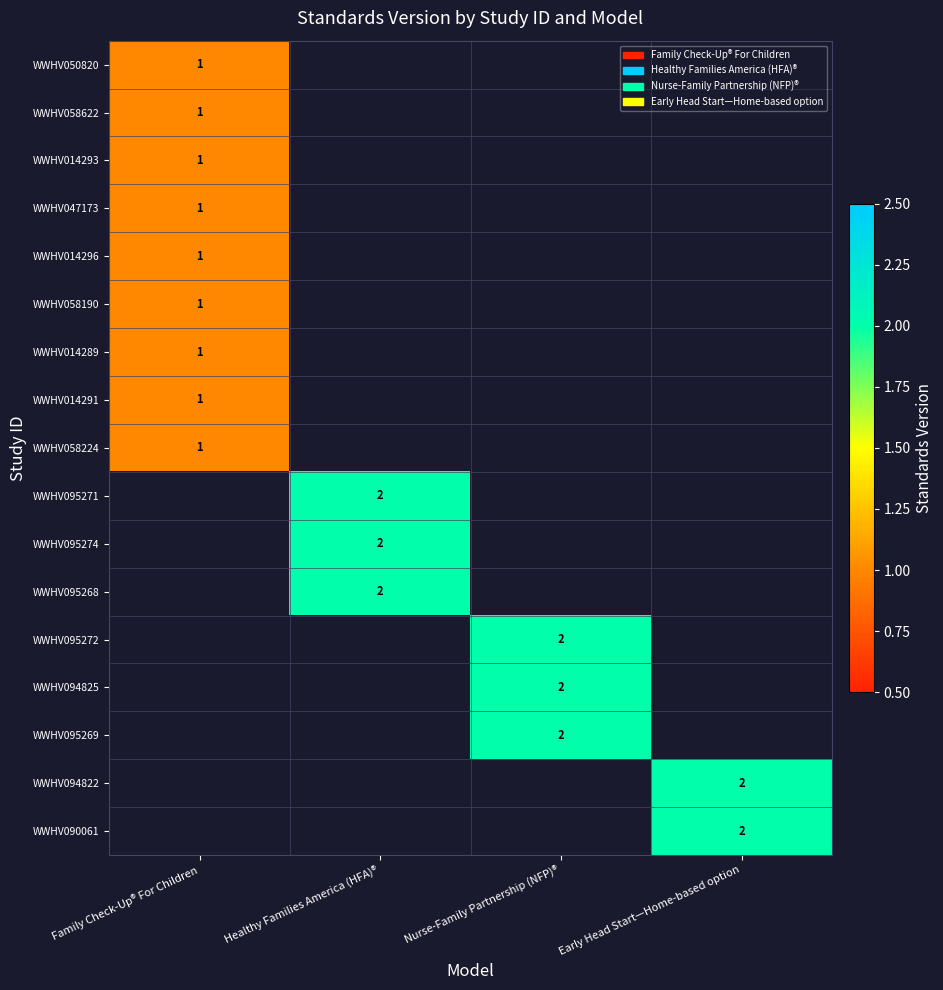

Is it true that WWHV095271 equals 1 at Healthy Families America (HFA)®?

False